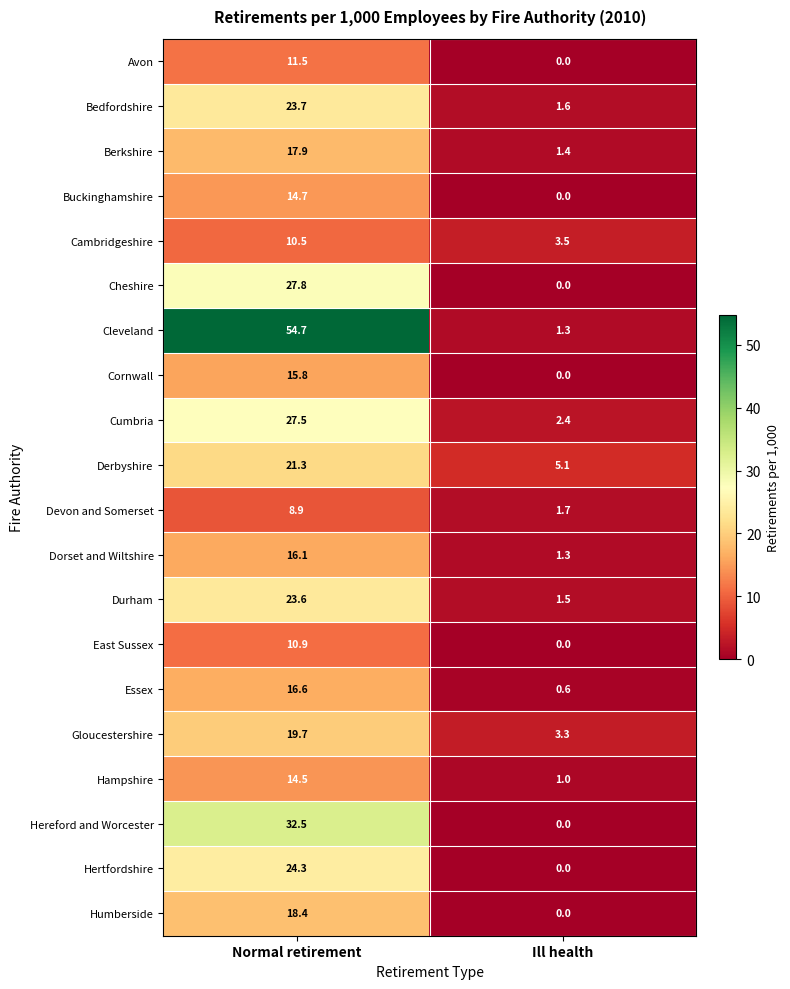

What is the sum of all Devon and Somerset values?

10.6